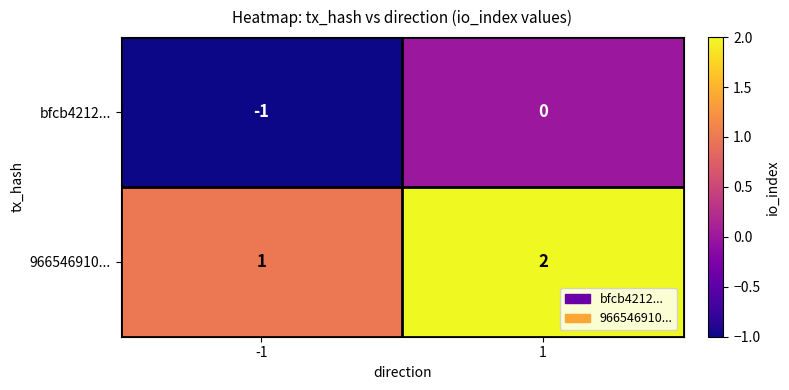

What is the sum of all 966546910... values?

3